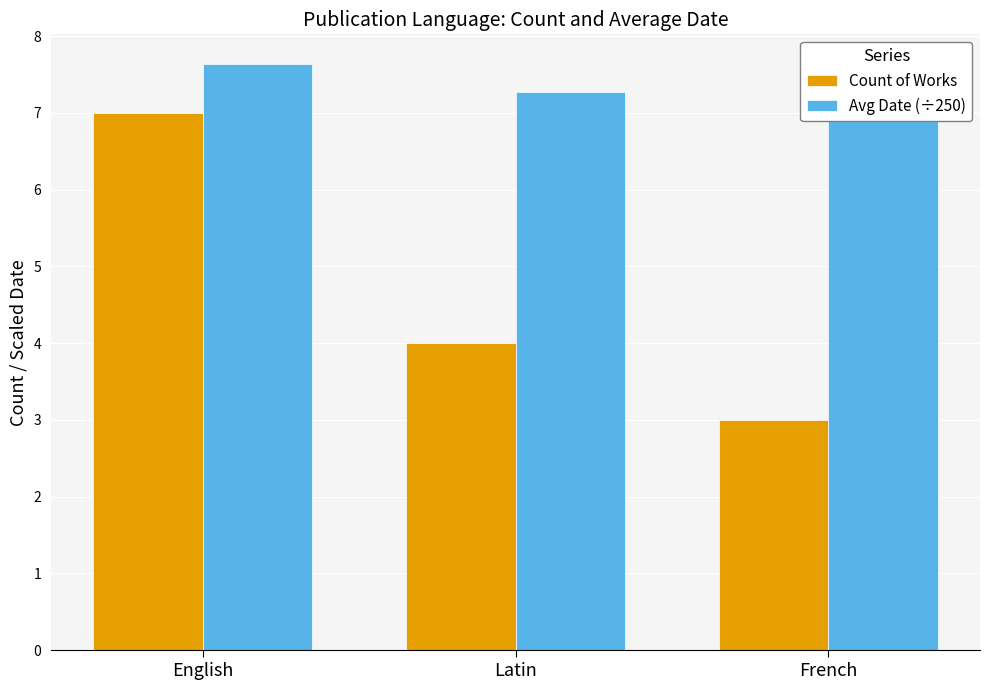

What is the label of the 1st bar from the left?

English